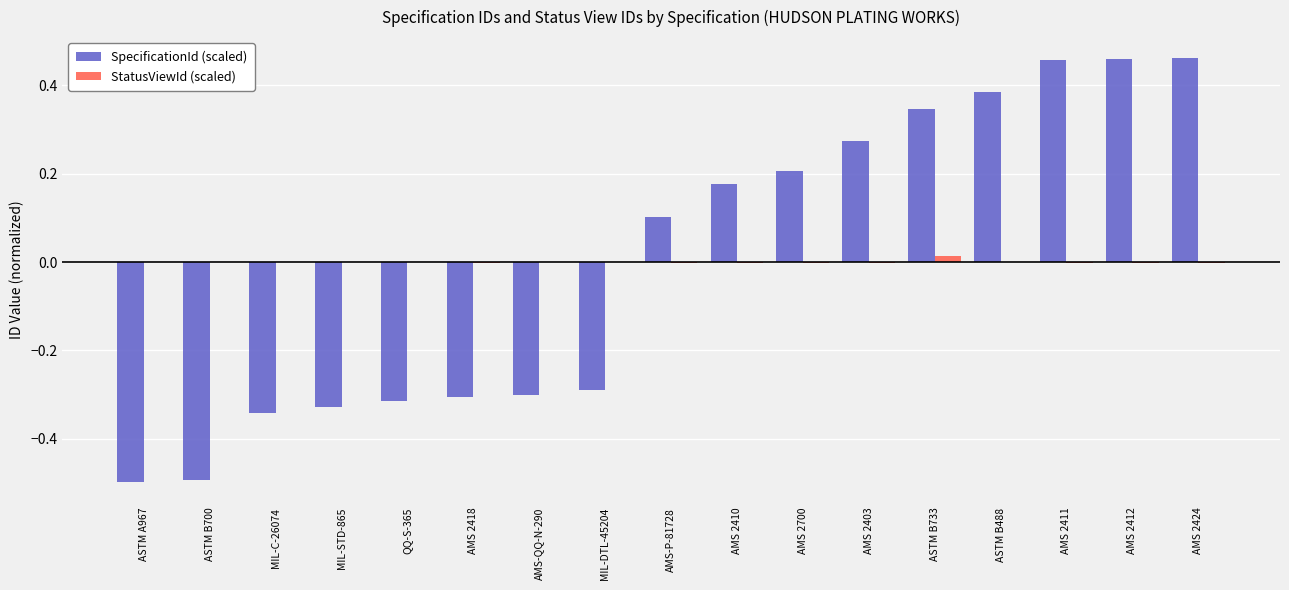

True or false: StatusViewId (scaled) has a value of -0.0 at QQ-S-365.

True